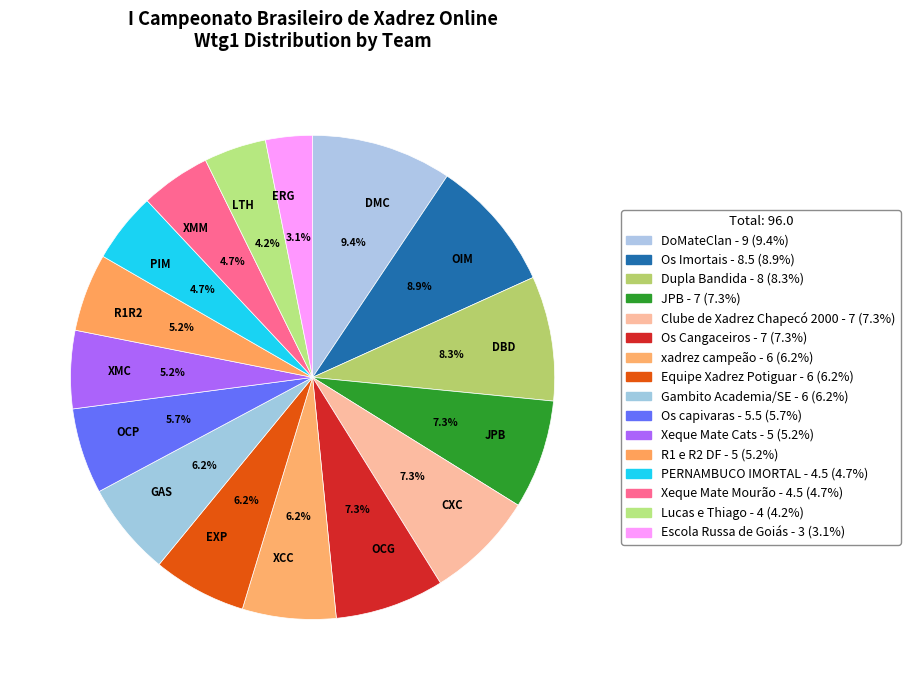

How many segments does this pie chart have?

16